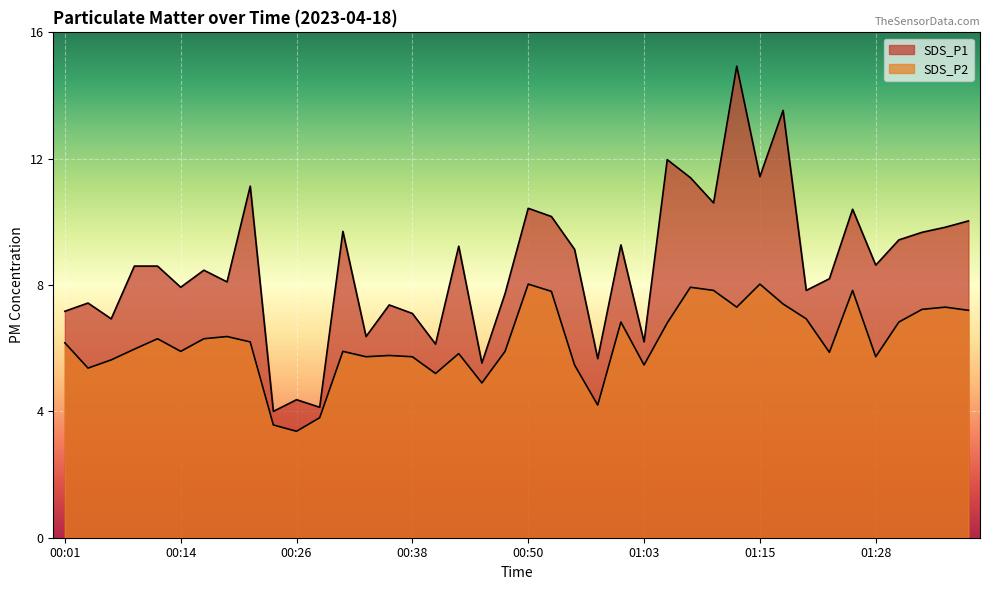

Where is the first local maximum for SDS_P2?

00:11